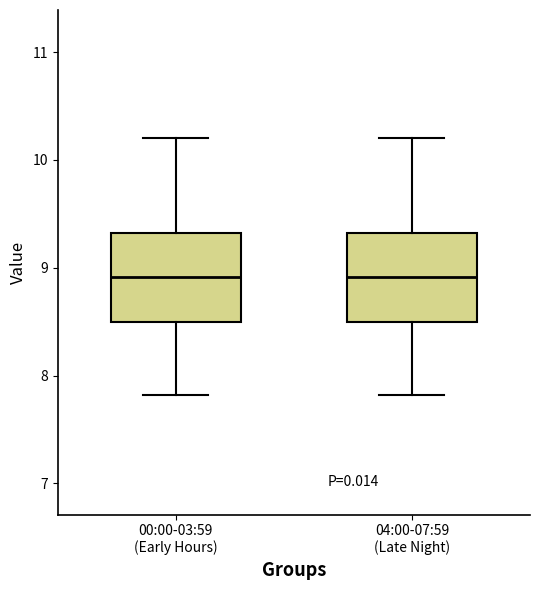

Where is the lower edge of the box for 04:00-07:59 (Late Night) on the y-axis? The values are not printed on the chart, so give them approximately, as read against the axis.

8.5